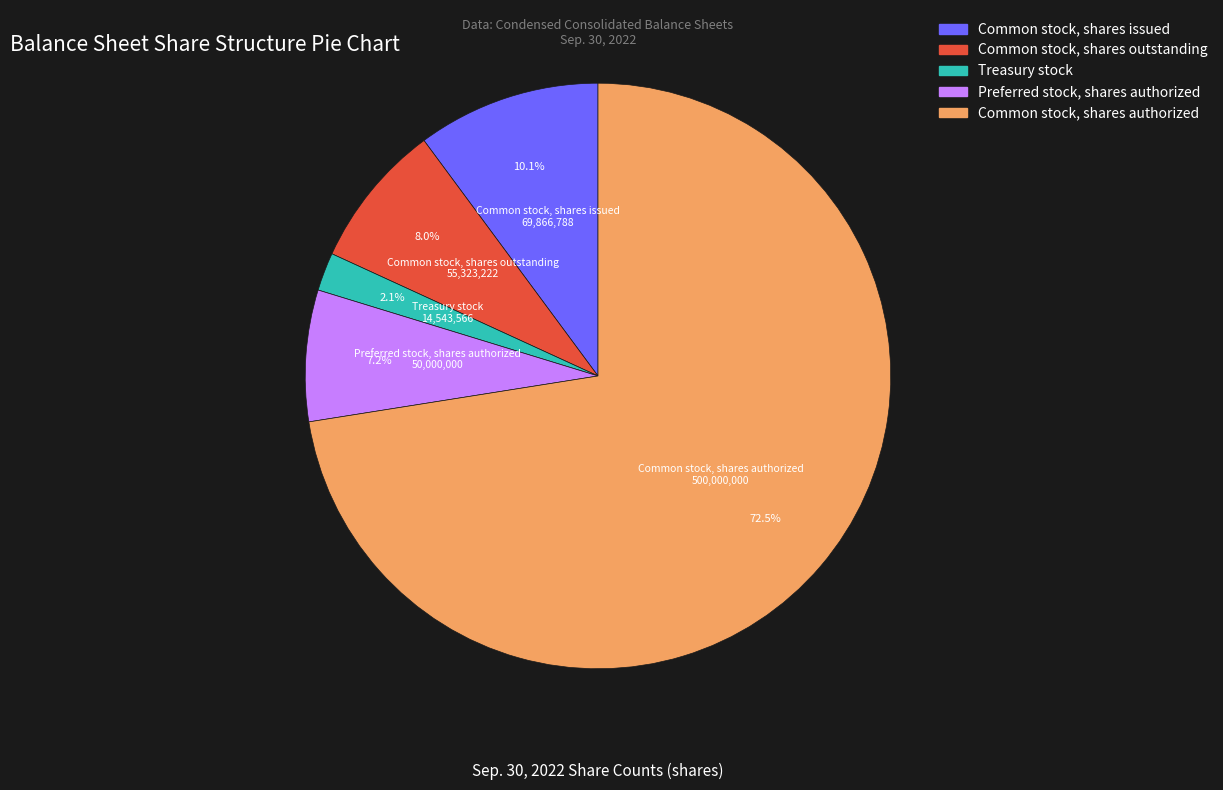

What percentage is the Common stock, shares issued slice, to the nearest percent?

10%